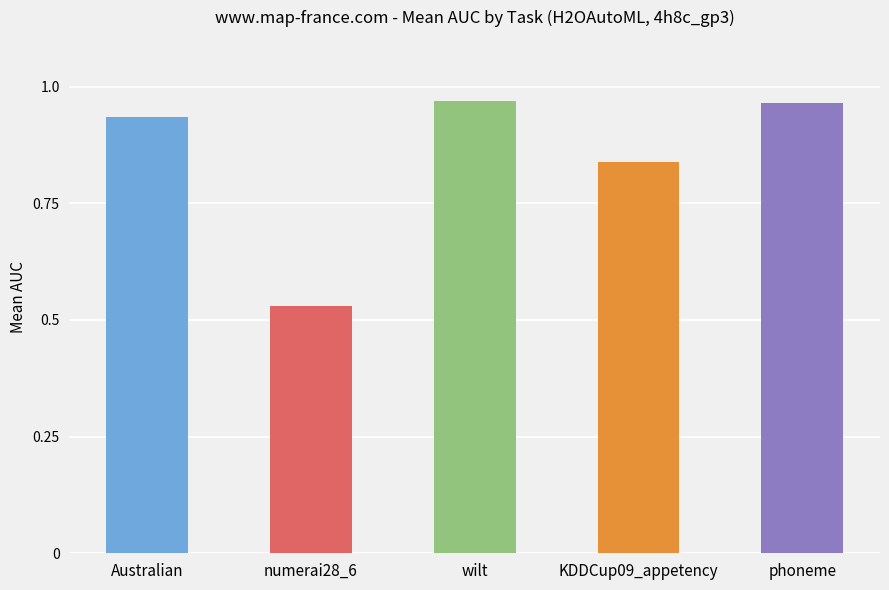

At which category does the chart reach its minimum across all series?

numerai28_6